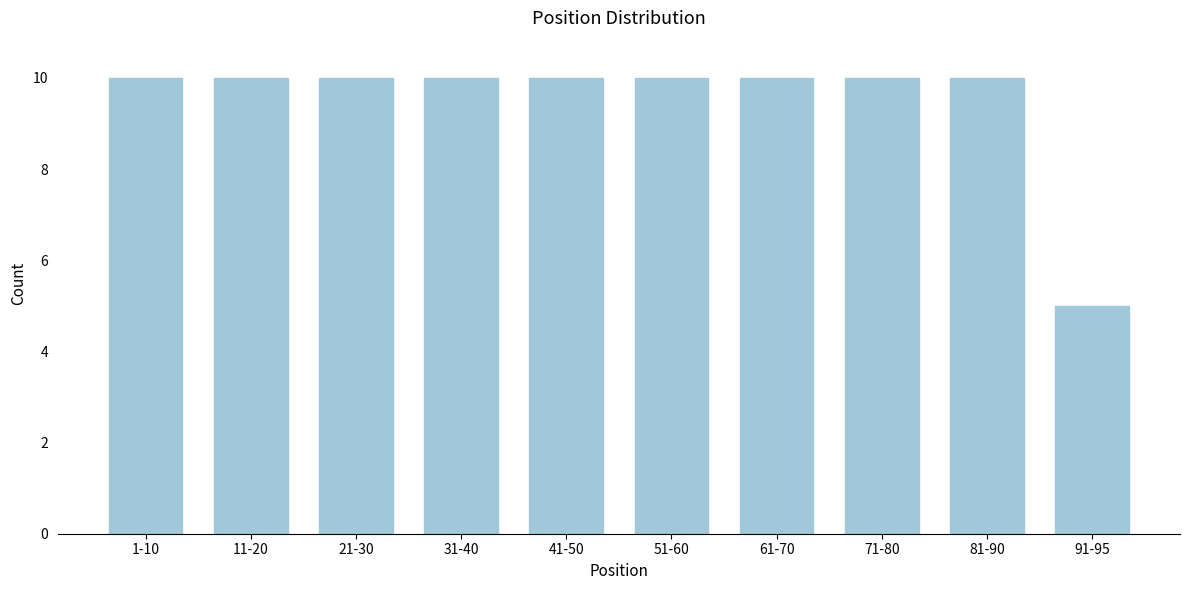

Reading right to left, what are all the values shown in this chart?

5	10	10	10	10	10	10	10	10	10